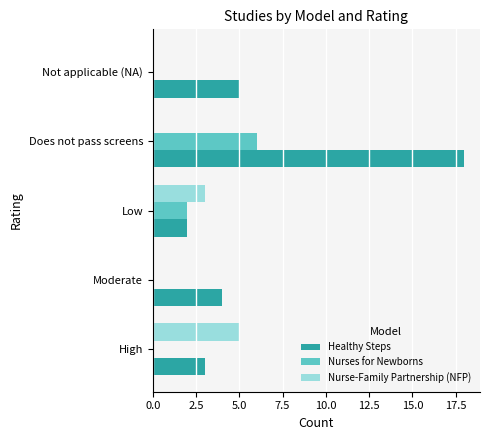

Which series has the widest spread of values?

Healthy Steps